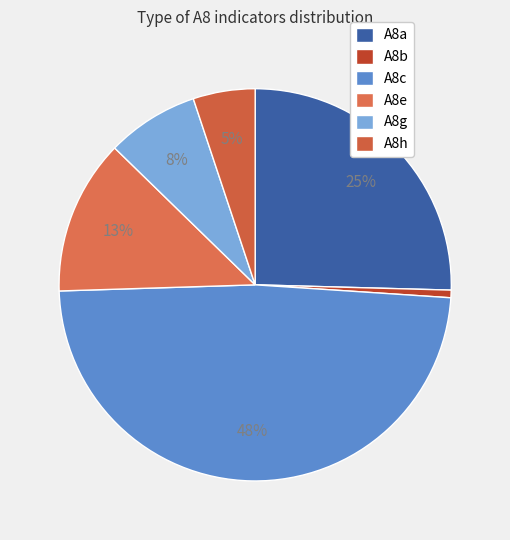

The A8b slice represents 15% of the pie. True or false?

False